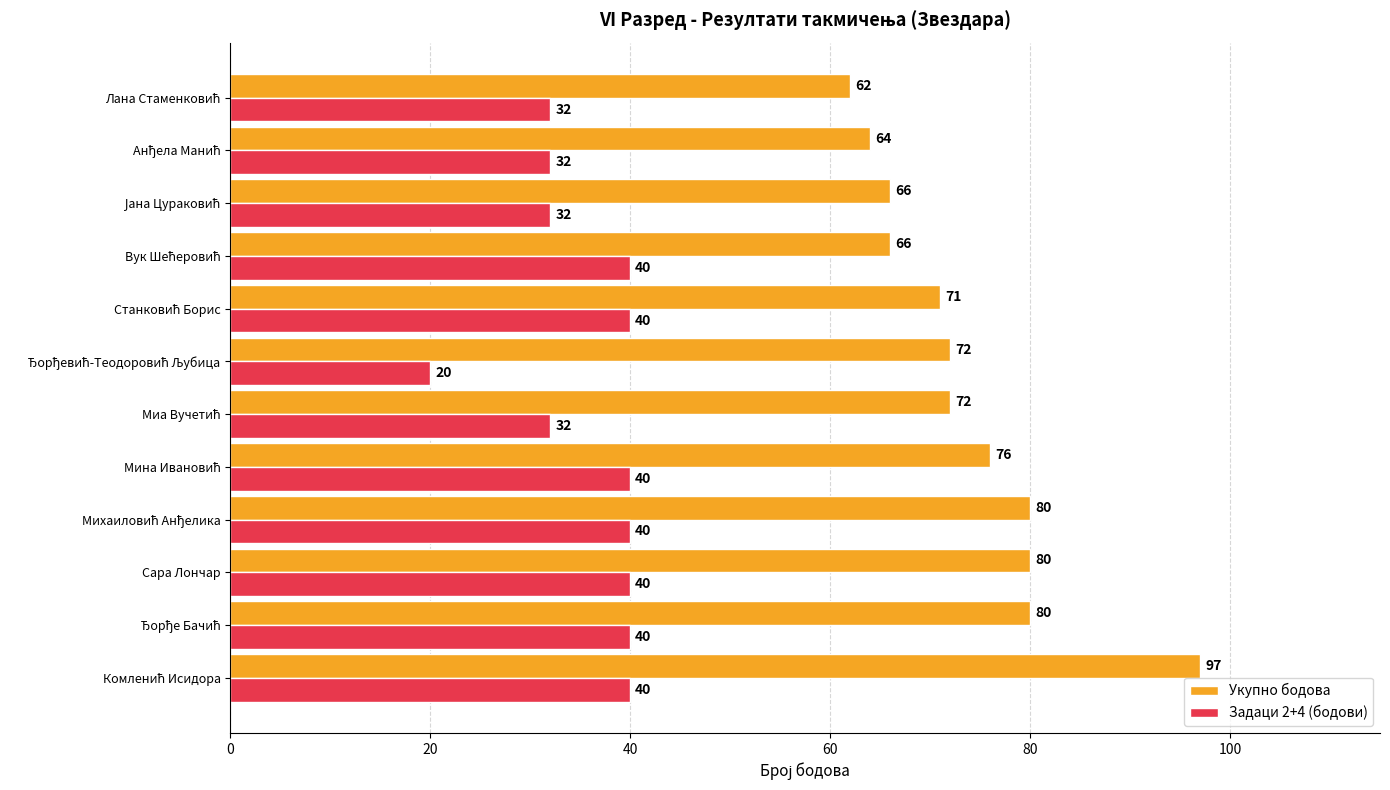

Which series has the largest range (max minus min)?

Укупно бодова